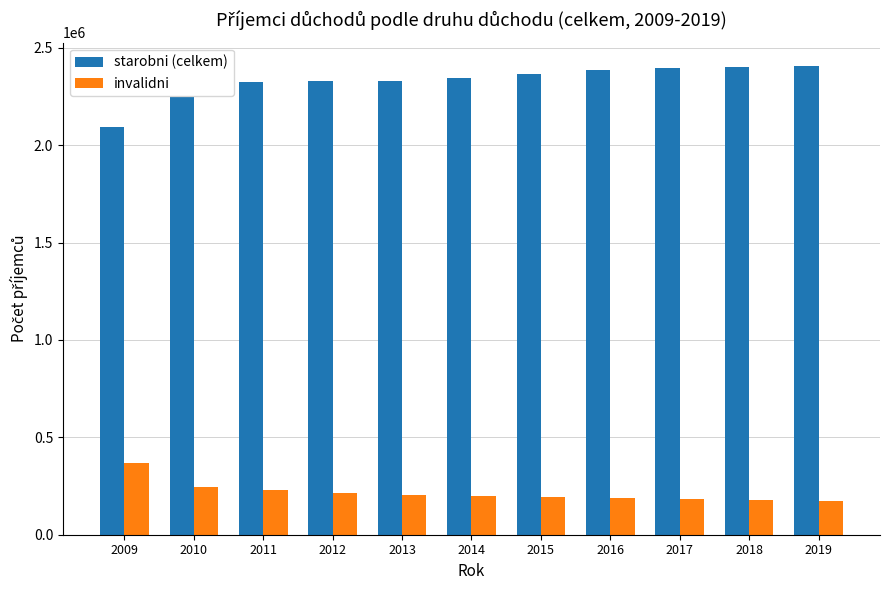

The value of invalidni at 2017 is 185457. True or false?

True